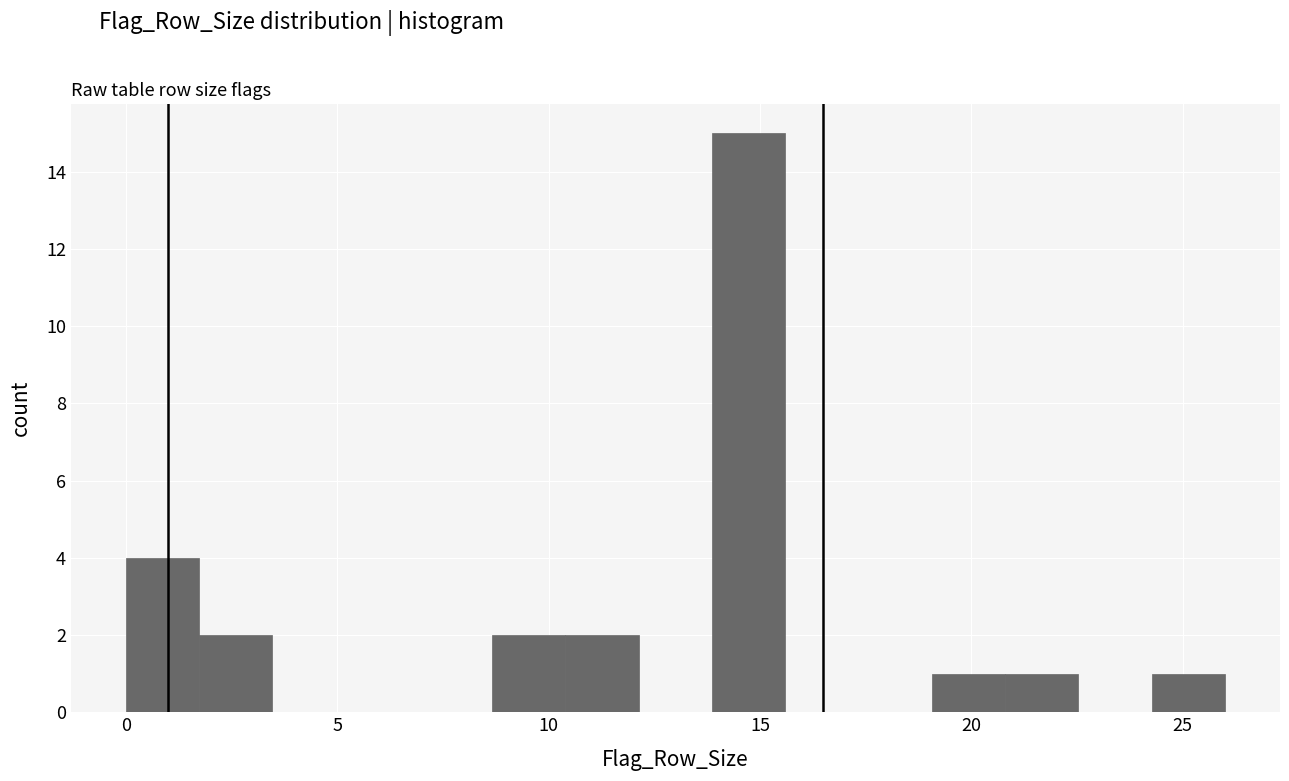

Around what value on the x-axis is the tallest bar? Give the approximate position of its centre, as read against the axis.

14.5